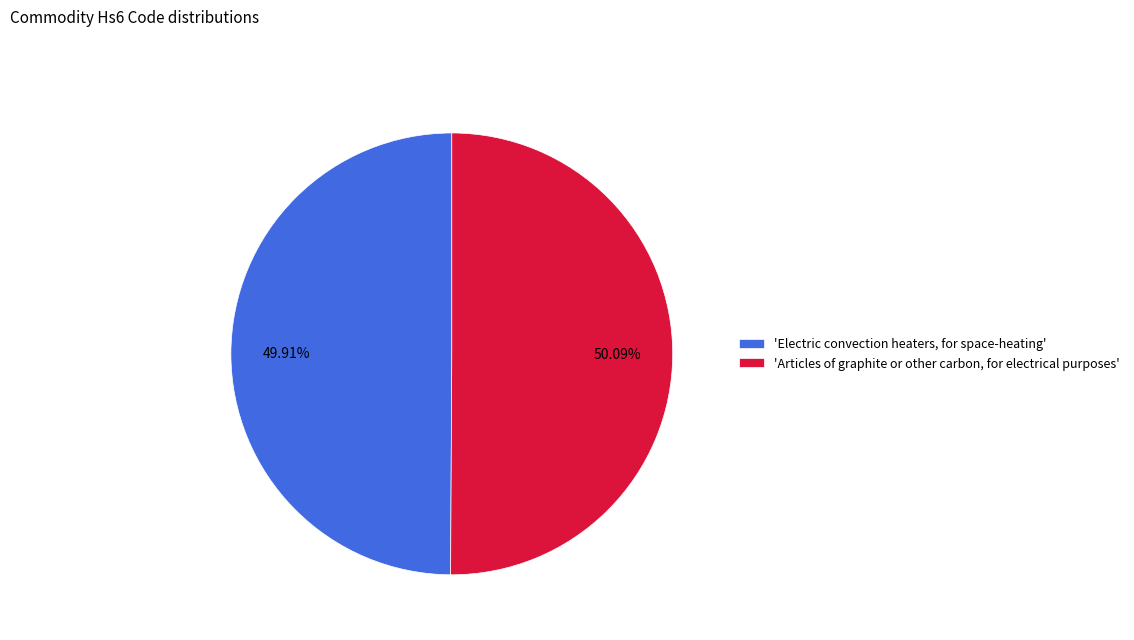

Do 'Articles of graphite or other carbon, for electrical purposes' and 'Electric convection heaters, for space-heating' together represent more than half of the pie?

Yes